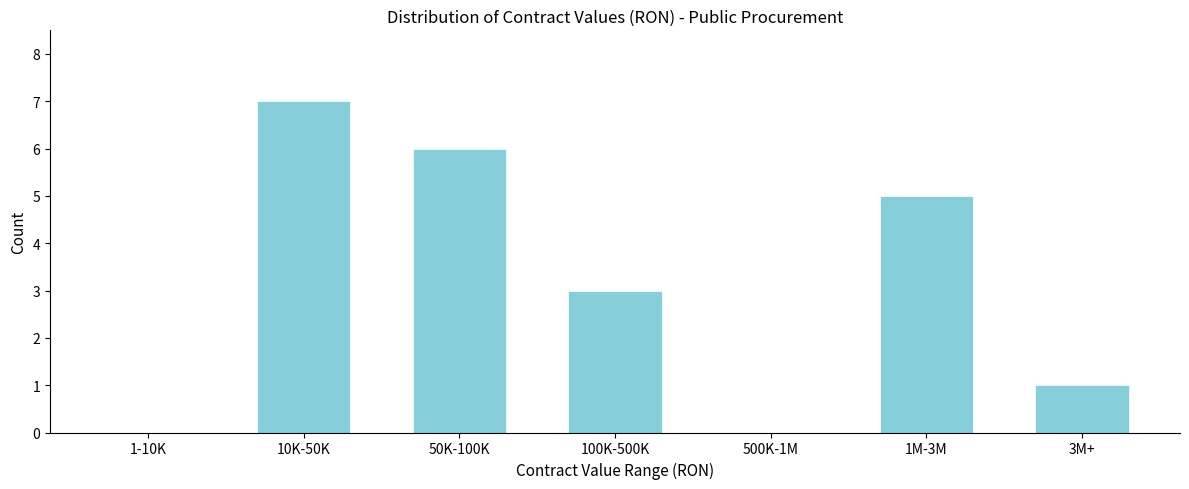

Reading left to right, what are all the values shown in this chart?

1-10K=0	10K-50K=7	50K-100K=6	100K-500K=3	500K-1M=0	1M-3M=5	3M+=1